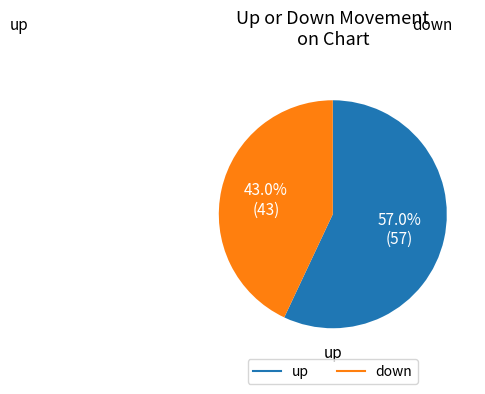

Which category has the biggest portion of the pie?

up